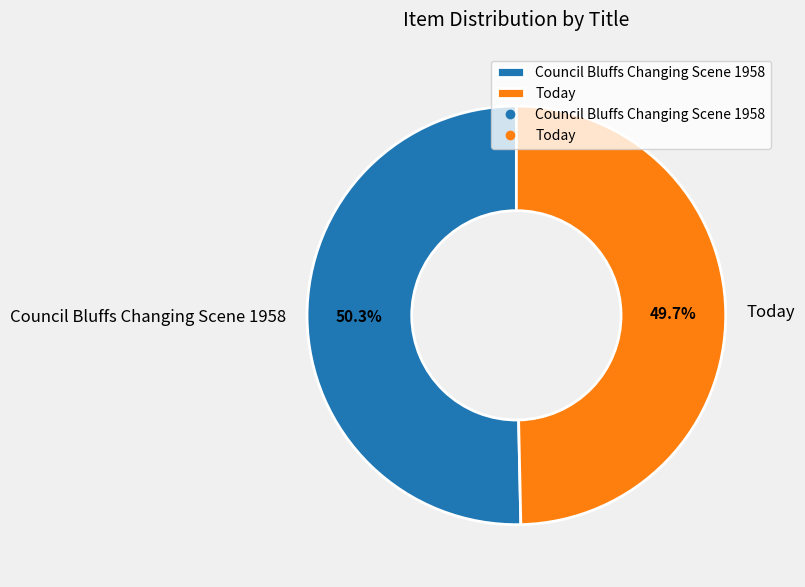

To the nearest percent, what portion does Council Bluffs Changing Scene 1958 represent?

50%